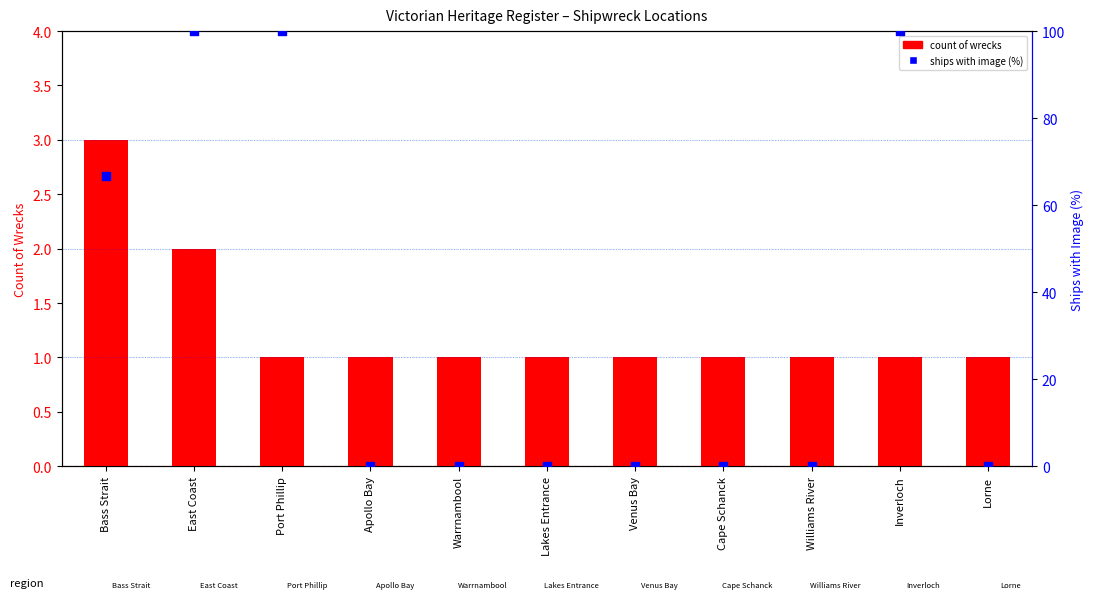

Which series has the largest Y range (max minus min)?

Ships with Image (%)